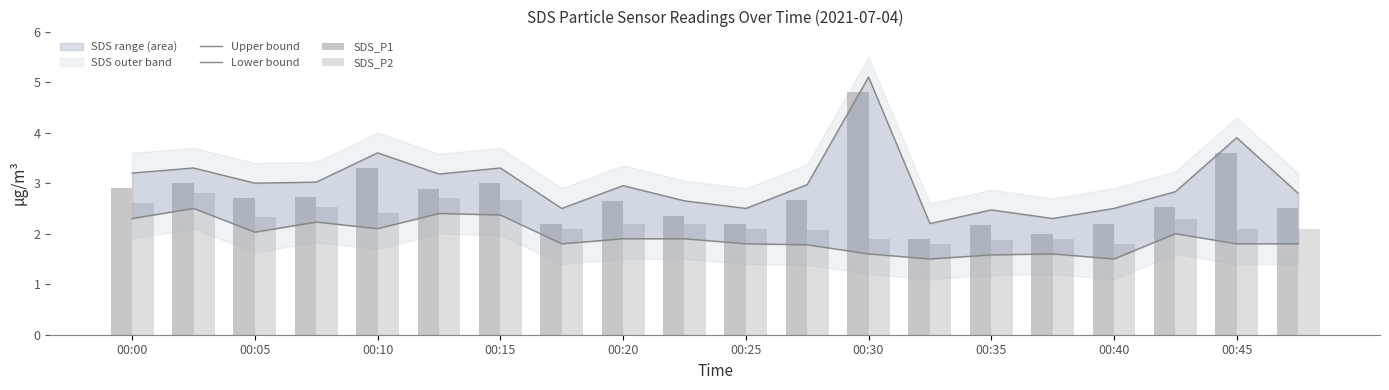

List the series in order of their overall mean, highest first.

Upper bound, SDS_P1, SDS_P2, Lower bound